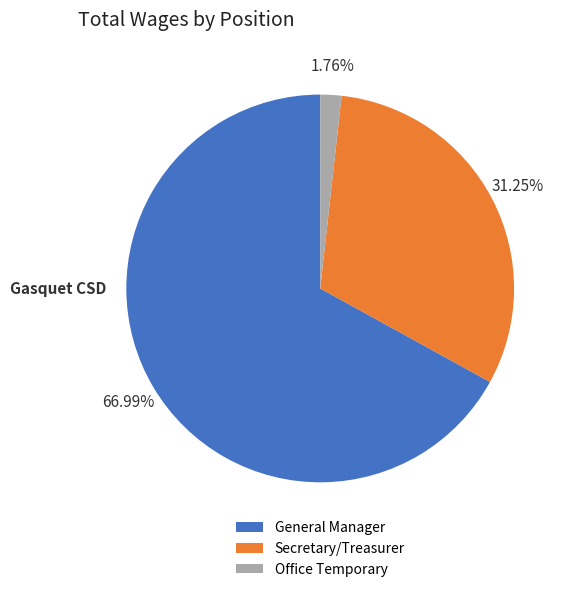

What is the largest slice in the pie chart?

General Manager